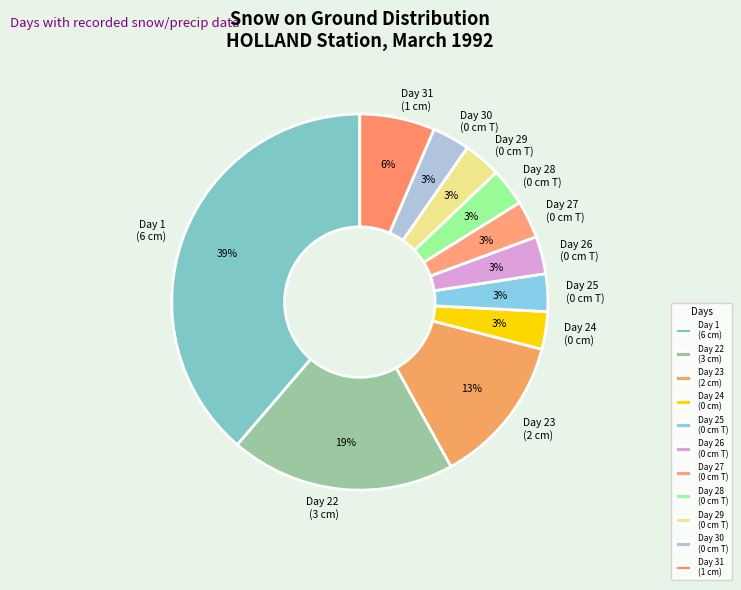

To the nearest percent, what is the difference between the Day 24 (0 cm) and Day 23 (2 cm) slice percentages?

10%